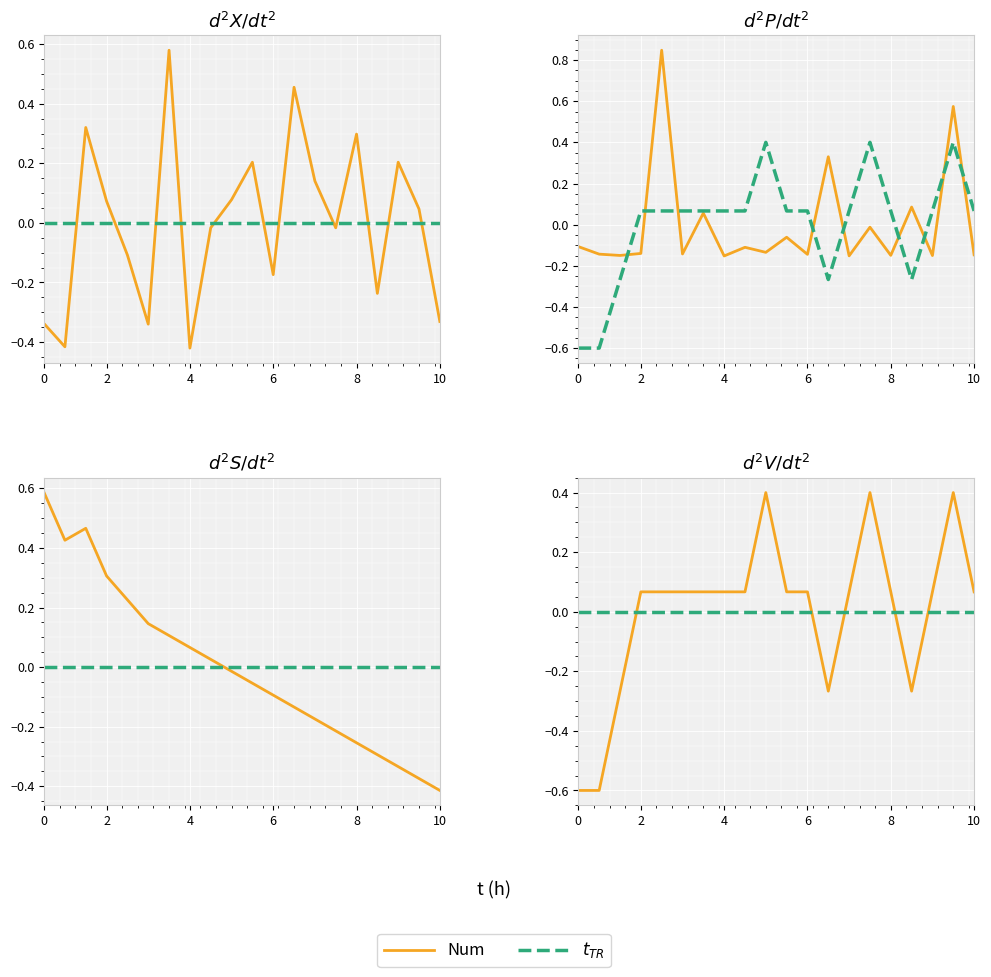

Is the value of Num at 12 greater than the value of $t_{TR}$ at 11?

No